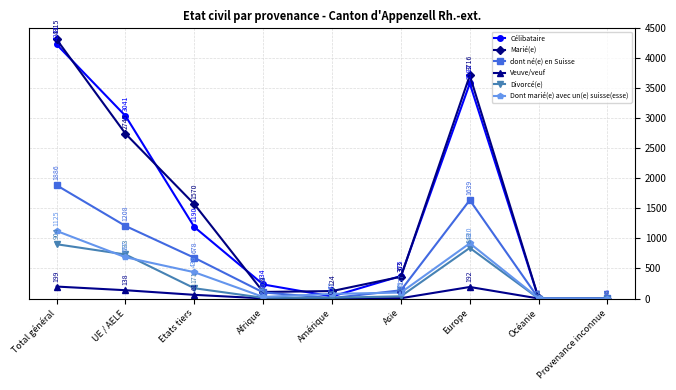

Which series has the largest total across all categories?

Marié(e)